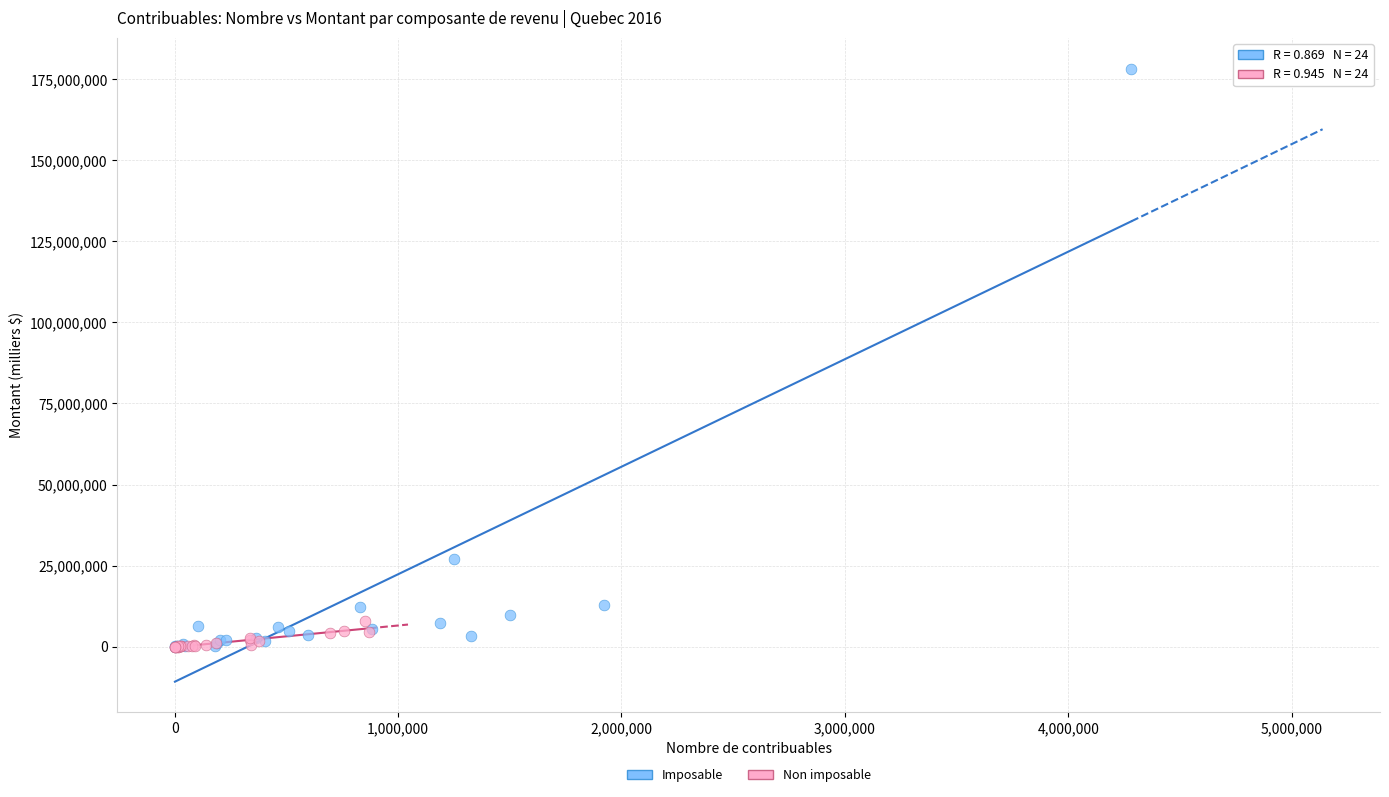

Which series contains the highest Y value?

Imposable